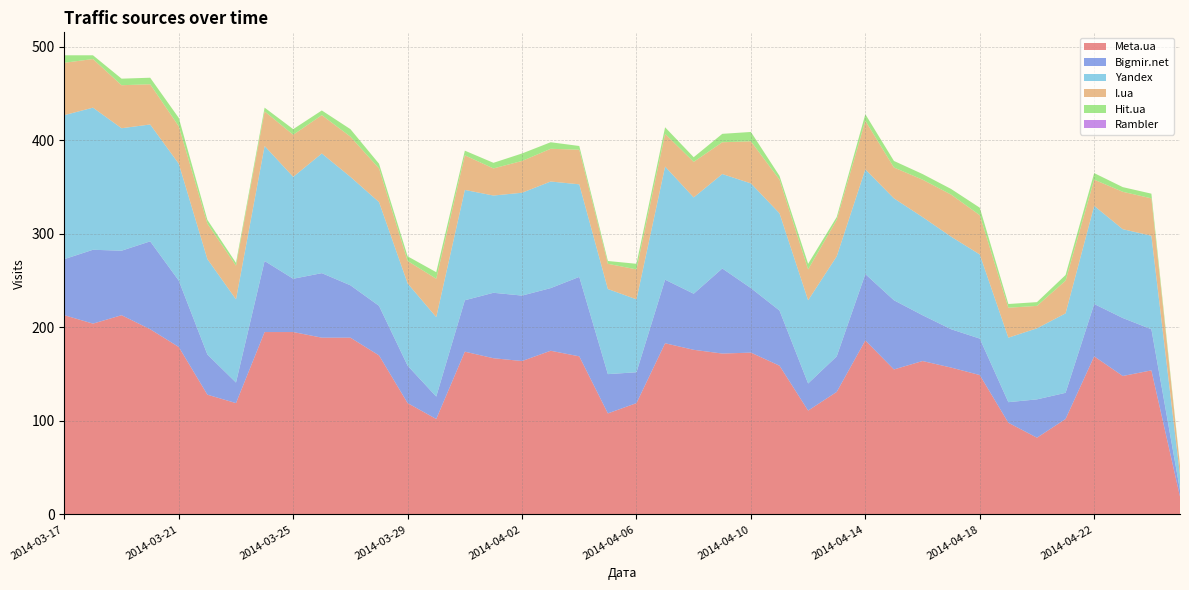

Reading left to right, transcribe all the data shown in this chart.

Meta.ua: 213	204	213	198	179	128	119	195	195	189	189	170	119	102	174	167	164	175	169	108	119	183	176	172	173	159	111	131	186	155	164	157	149	98	82	102	169	148	154	19
Bigmir.net: 60	79	69	94	71	43	22	76	57	69	56	53	40	24	55	70	70	67	85	42	33	68	60	91	69	59	29	38	71	74	49	41	39	22	41	28	56	62	44	7
Yandex: 154	152	131	125	125	102	89	123	109	128	116	111	88	85	118	104	110	114	99	91	78	121	103	101	112	104	89	107	112	109	105	99	90	69	76	85	105	95	100	16
I.ua: 56	52	46	43	40	38	36	37	45	41	43	36	24	41	37	29	34	35	37	27	32	35	38	34	45	36	33	39	52	33	40	45	42	32	24	35	28	40	40	10
Hit.ua: 8	4	7	7	9	4	3	4	6	5	8	5	5	7	5	6	8	7	4	3	6	7	5	9	10	4	6	3	7	7	6	6	8	4	4	6	7	5	5	1
Rambler: 0	0	0	0	0	0	0	0	0	0	0	0	0	0	0	0	0	0	0	0	0	0	0	0	0	0	0	0	0	0	0	0	0	0	0	0	0	0	0	0